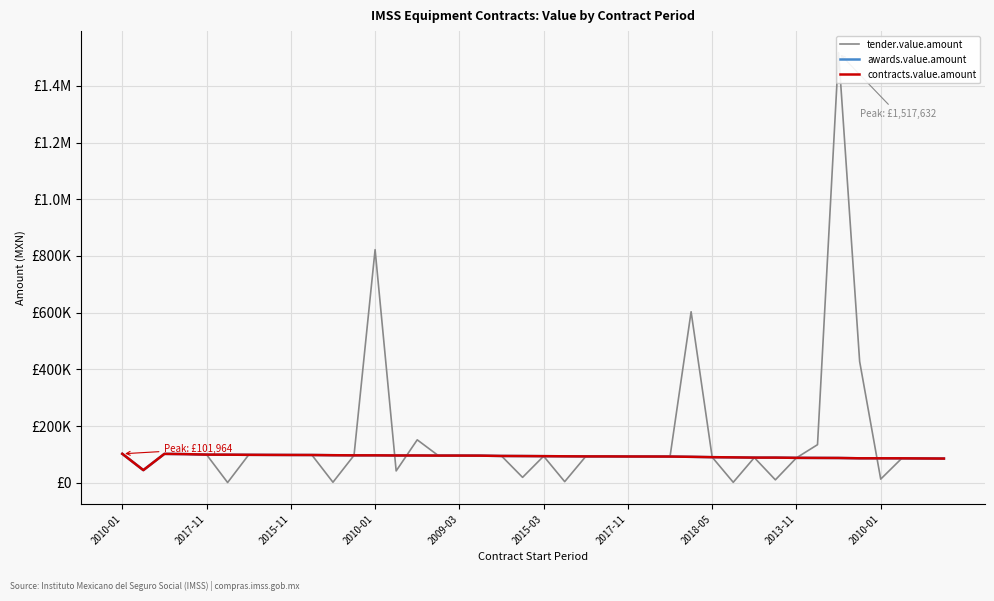

Rank the series by their maximum value, from highest to lowest.

tender.value.amount, awards.value.amount, contracts.value.amount